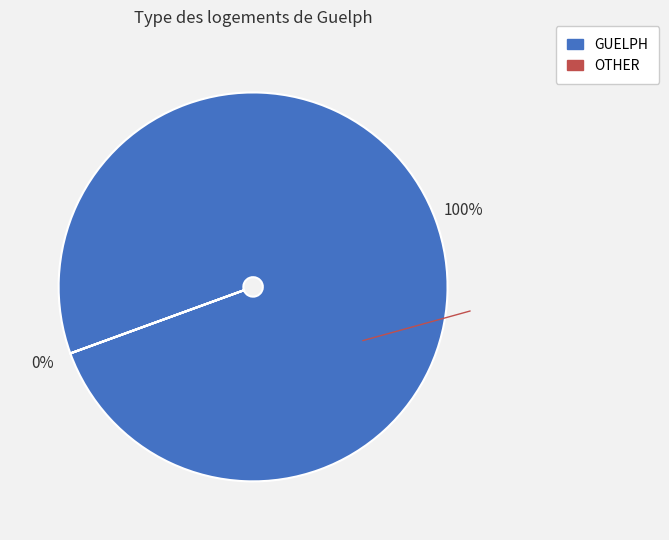

What percentage do TOTAL= and GUELPH together represent?

100.0%